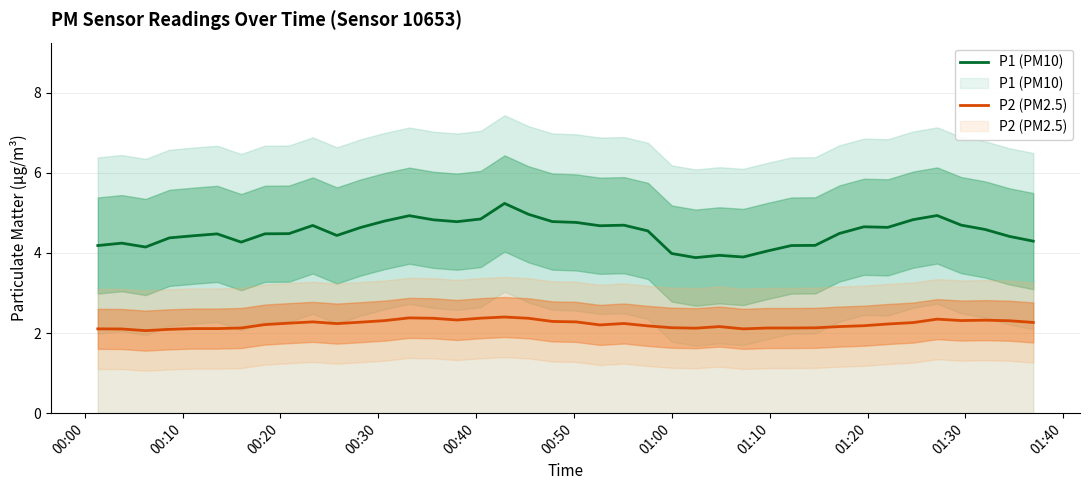

True or false: P2 (PM2.5) and P1 (PM10) cross at least once.

False